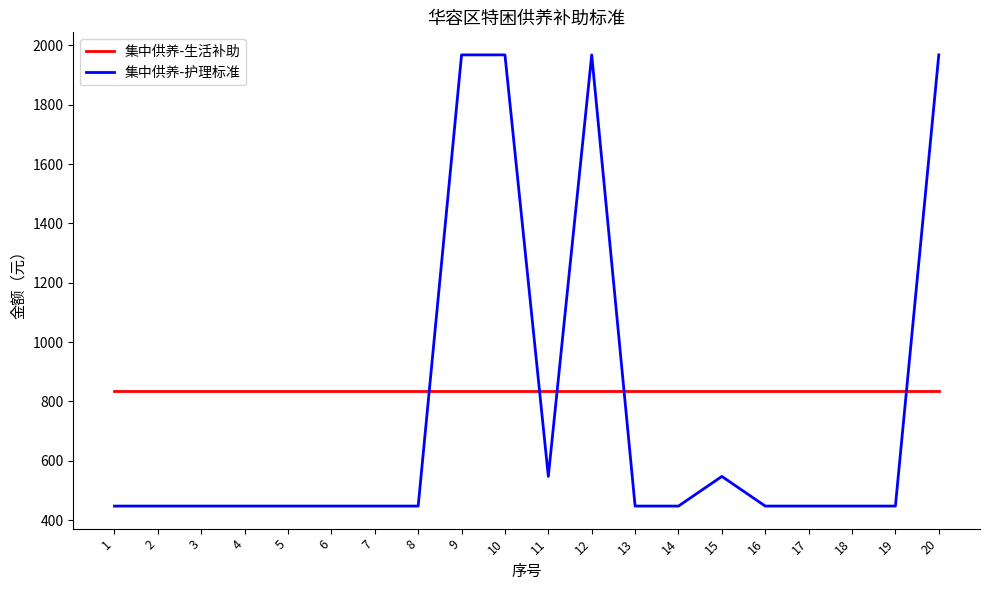

The value of 集中供养-护理标准 at 11 is 547. True or false?

True